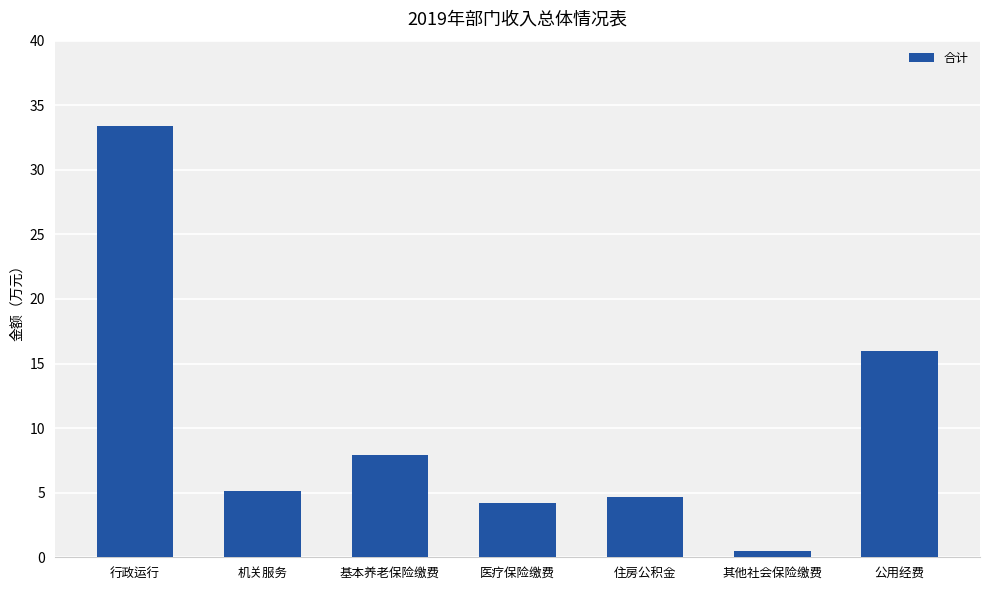

What is the value of the 4th bar from the left?

4.2